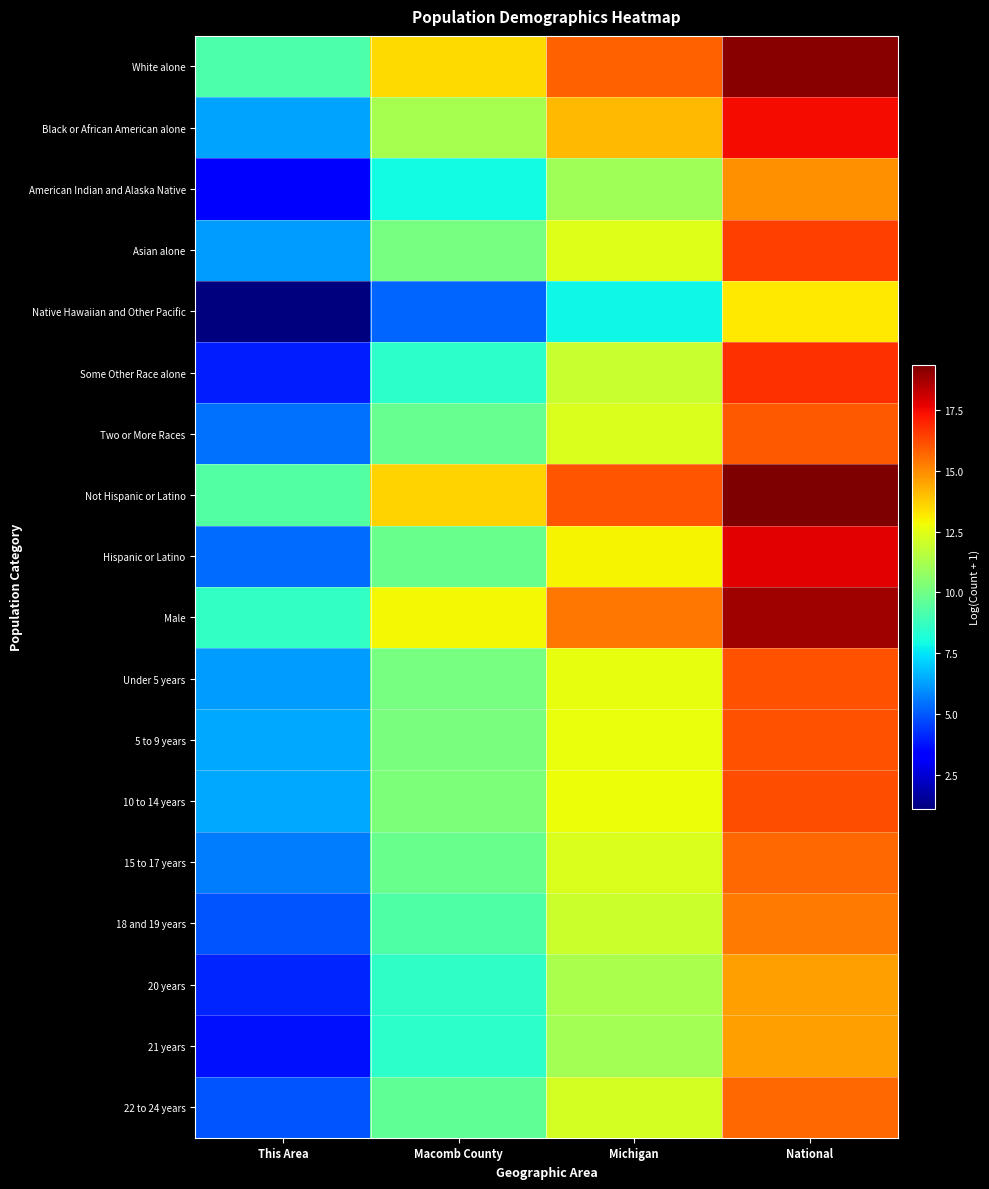

What is the difference between the highest and lowest values at This Area?

8.2